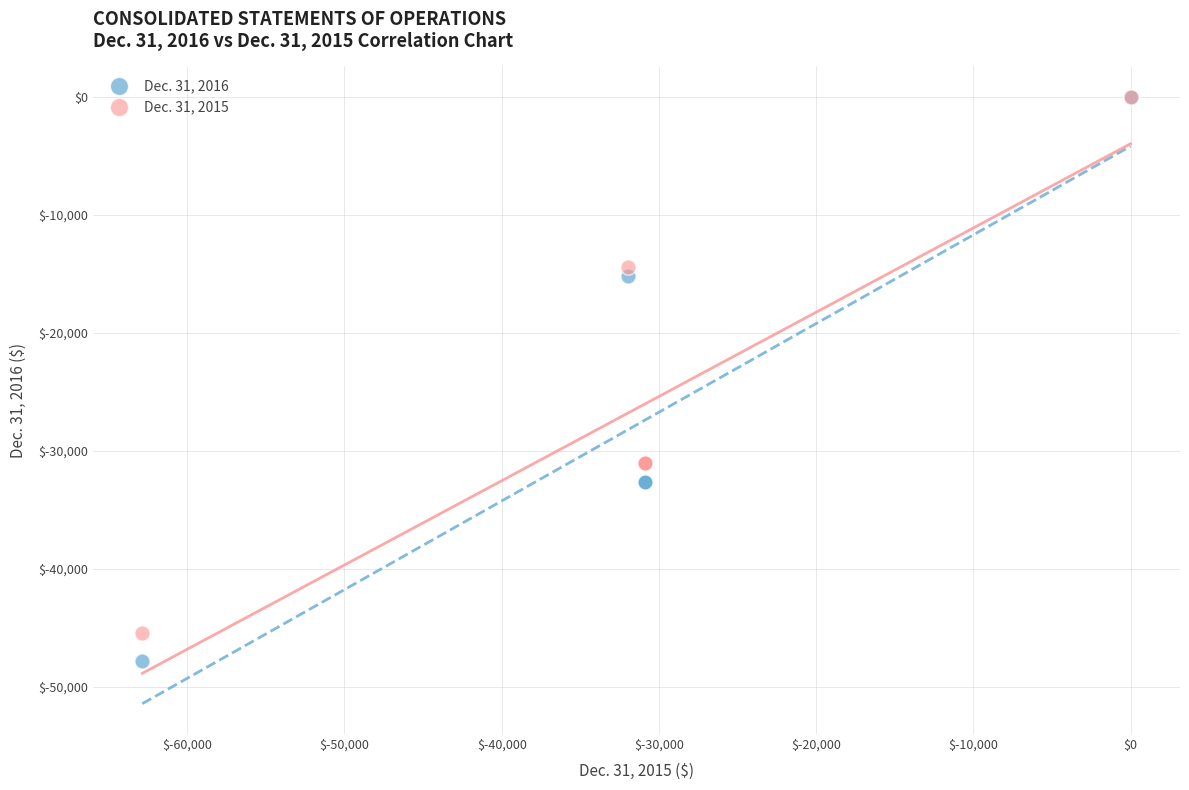

What are all the series names shown in the legend?

Dec. 31, 2016, Dec. 31, 2015